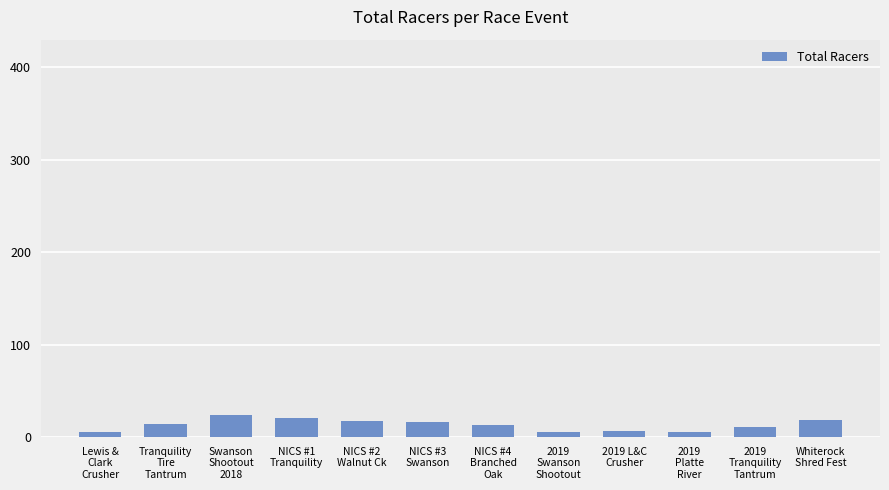

What is the average value?

13